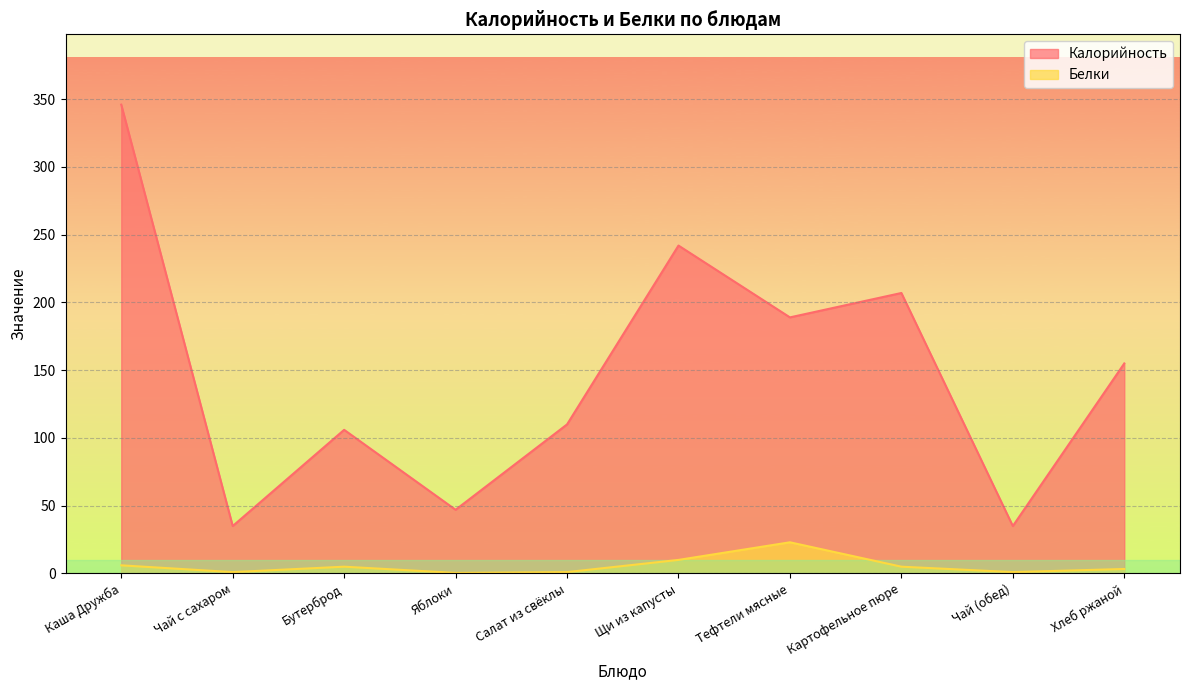

How many data points in Калорийность are less than 155?

5